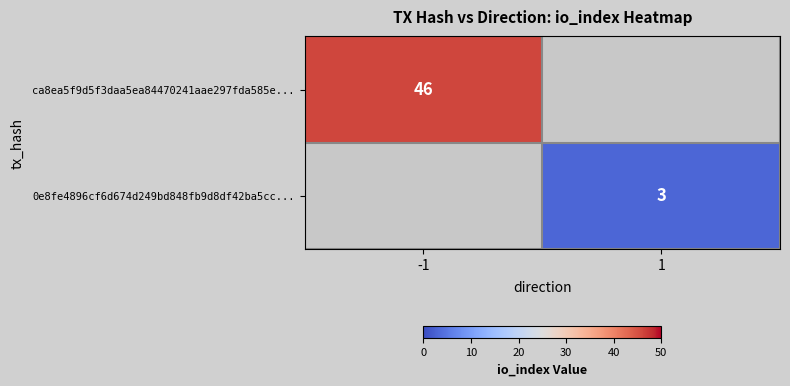

Is it true that ca8ea5f9d5f3daa5ea84470241aae297fda585e... equals 46 at -1?

True